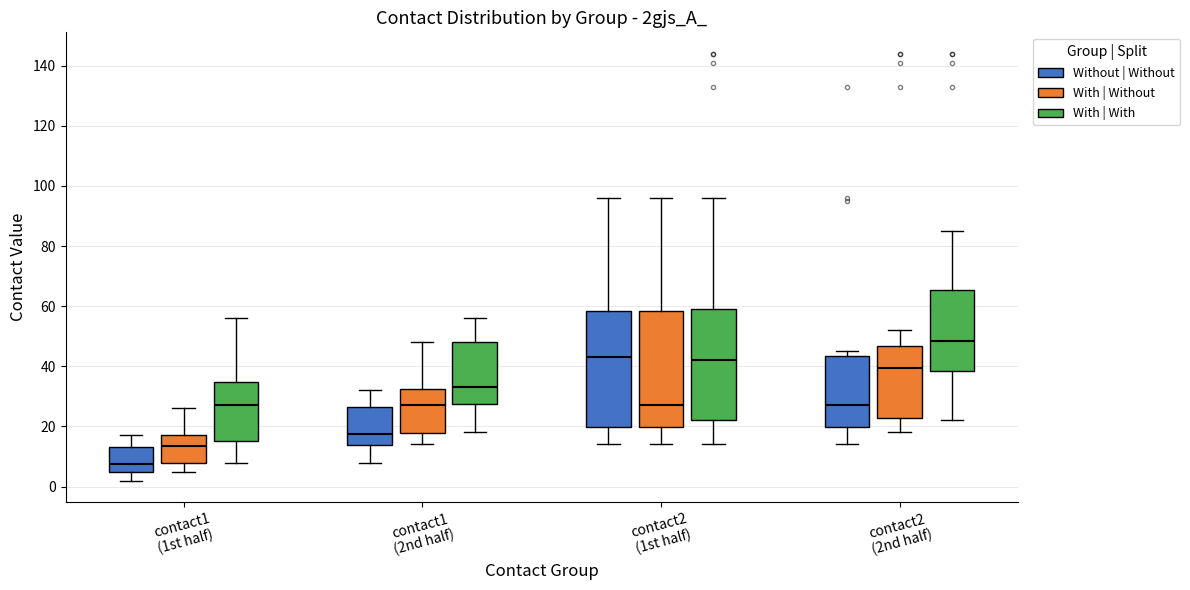

Reading left to right, transcribe this box plot: for each box, give where its median line is, the range the box spans, and where its two whiskers end, as read against the y-axis. The values are not printed on the chart, so give them approximately, as read against the axis.

contact1 (1st half) (Without | Without): median 8, box 4 to 14, whiskers 2 to 18
contact1 (1st half) (With | Without): median 14, box 8 to 18, whiskers 6 to 26
contact1 (1st half) (With | With): median 28, box 16 to 34, whiskers 8 to 56
contact1 (2nd half) (Without | Without): median 18, box 14 to 26, whiskers 8 to 32
contact1 (2nd half) (With | Without): median 28, box 18 to 32, whiskers 14 to 48
contact1 (2nd half) (With | With): median 34, box 28 to 48, whiskers 18 to 56
contact2 (1st half) (Without | Without): median 44, box 20 to 58, whiskers 14 to 96
contact2 (1st half) (With | Without): median 28, box 20 to 58, whiskers 14 to 96
contact2 (1st half) (With | With): median 42, box 22 to 60, whiskers 14 to 96
contact2 (2nd half) (Without | Without): median 28, box 20 to 44, whiskers 14 to 46
contact2 (2nd half) (With | Without): median 40, box 22 to 46, whiskers 18 to 52
contact2 (2nd half) (With | With): median 48, box 38 to 66, whiskers 22 to 86